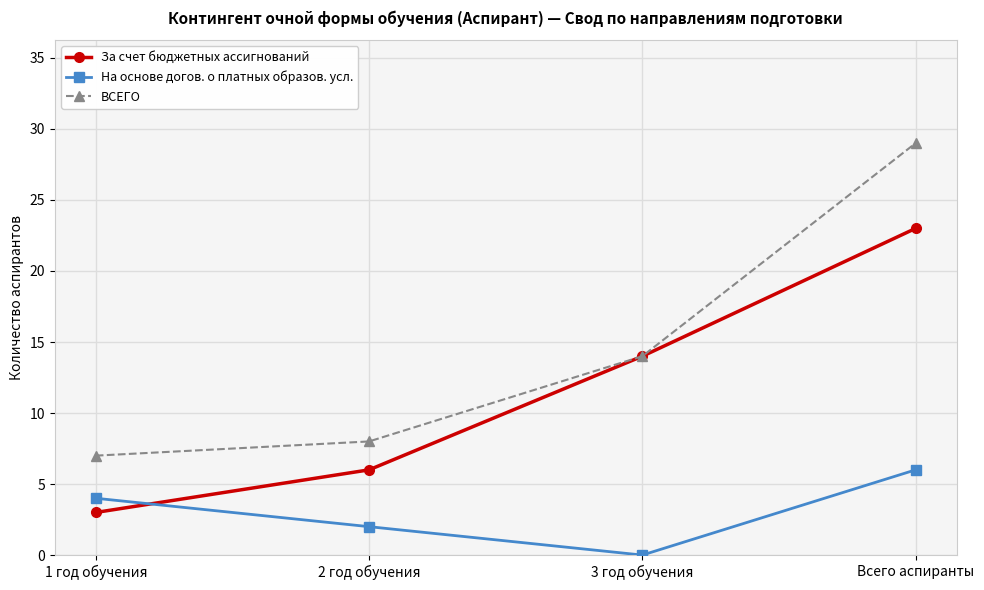

Which series changed the most between 1 год обучения and 2 год обучения?

За счет бюджетных ассигнований